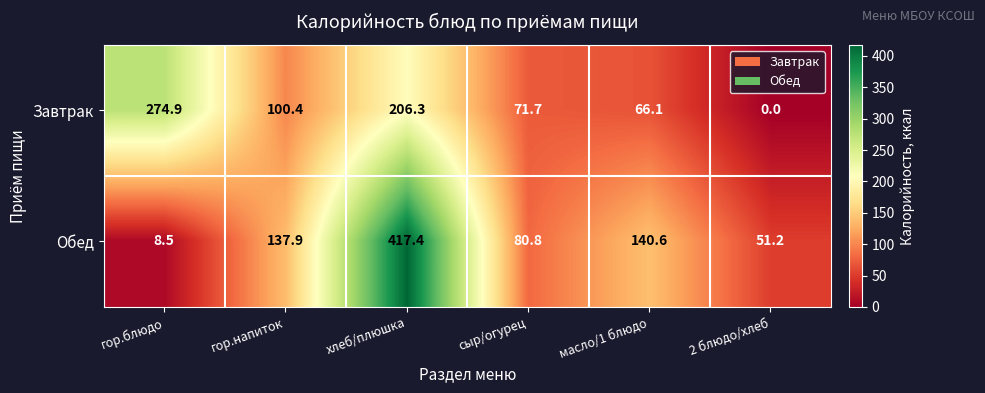

At how many categories does at least one series exceed 277?

1